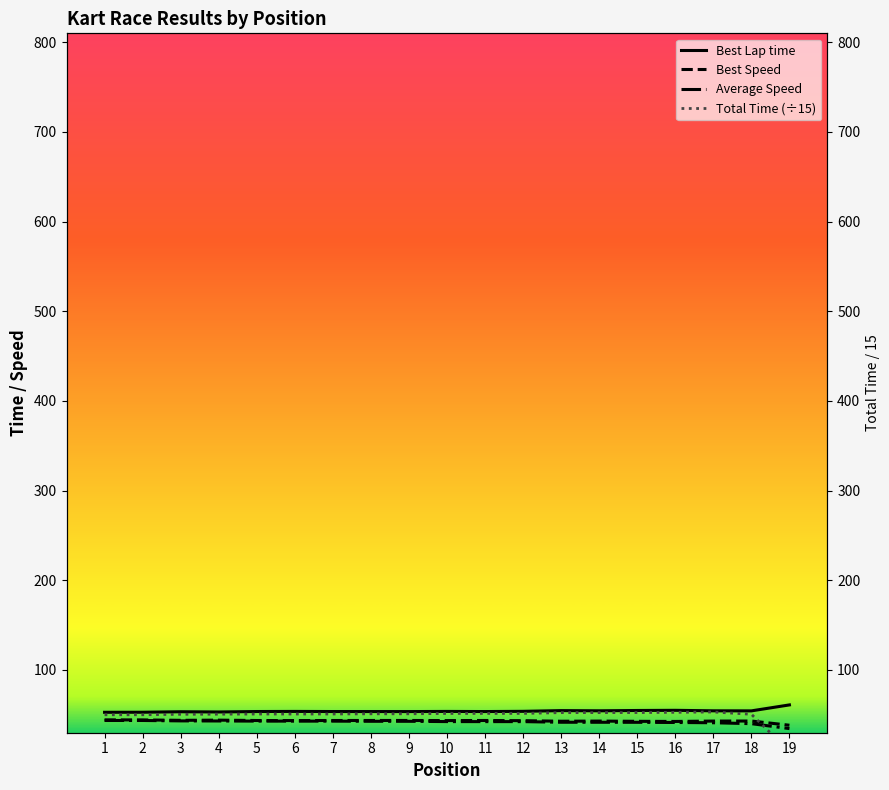

What is the maximum value for Best Lap time?

61.0